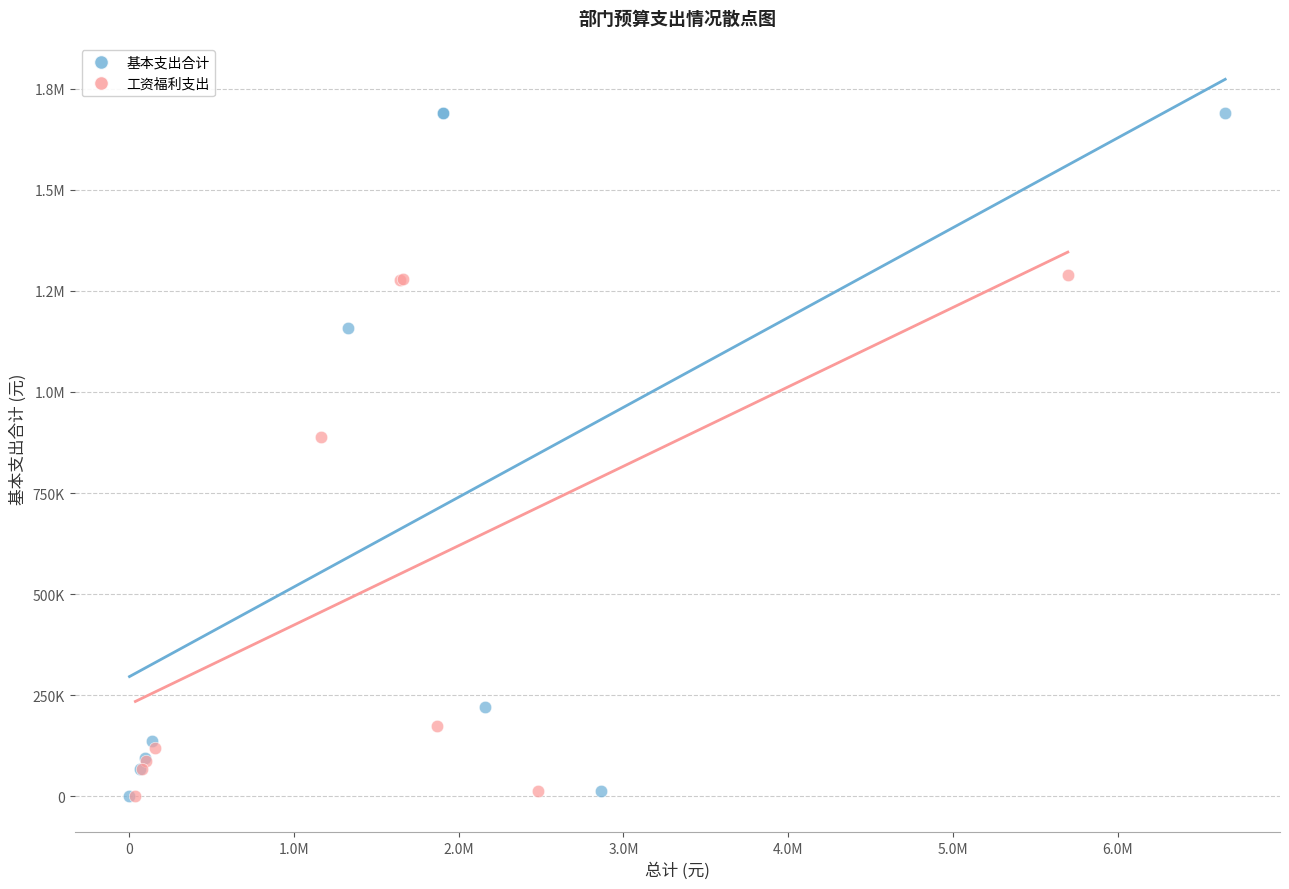

What are all the series names shown in the legend?

基本支出合计, 工资福利支出